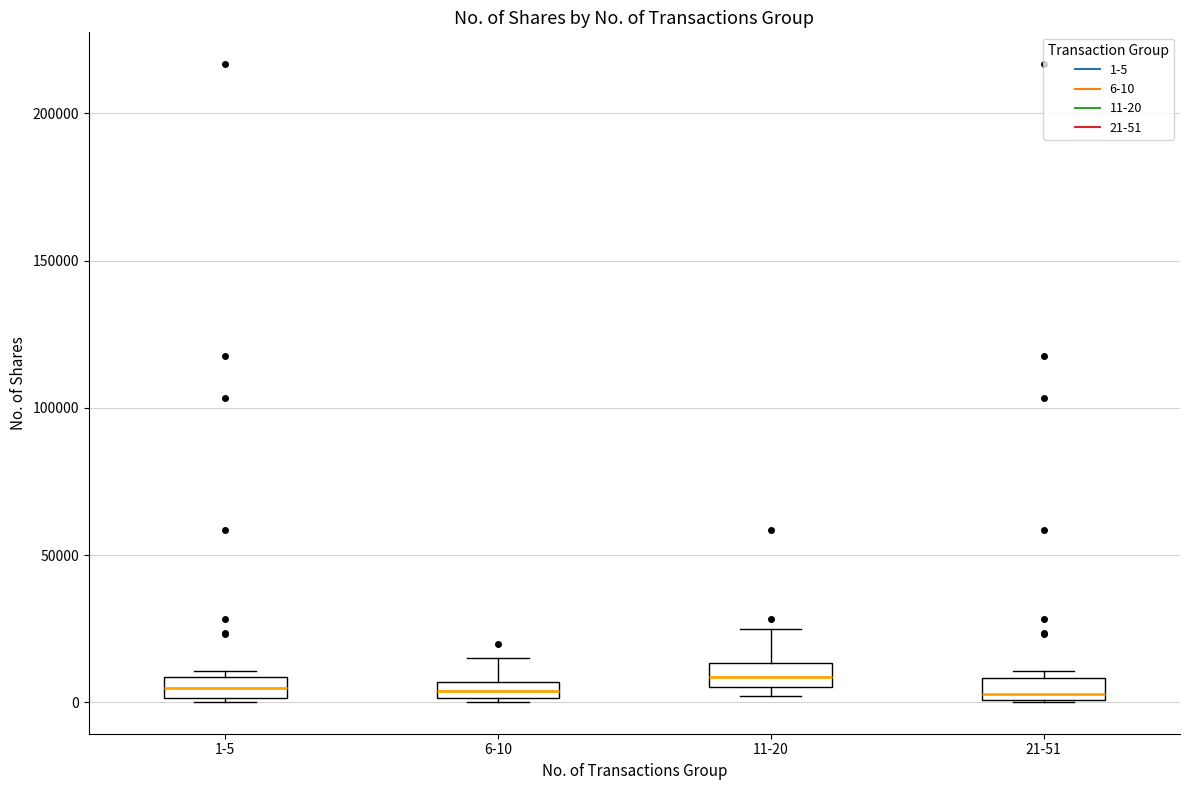

Where is the upper edge of the box for 1-5 on the y-axis? The values are not printed on the chart, so give them approximately, as read against the axis.

10000